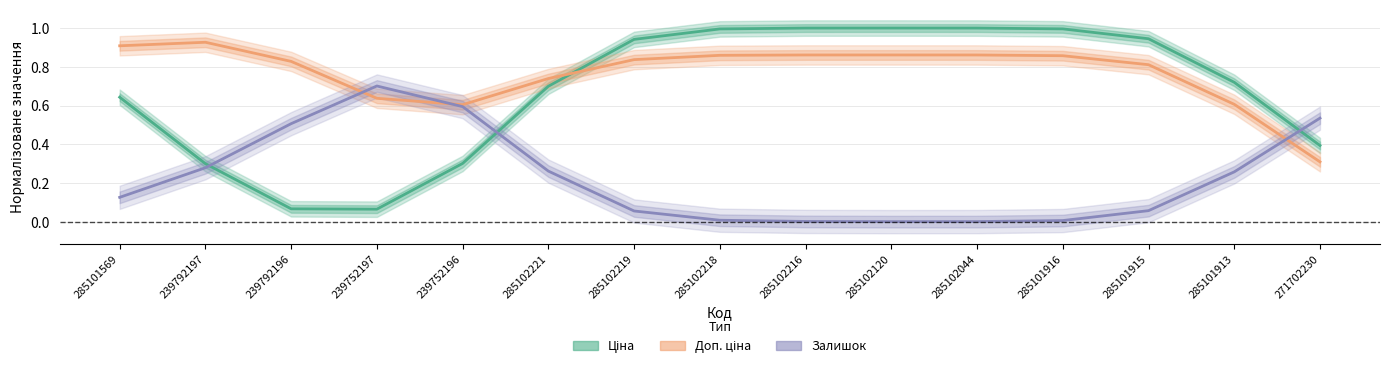

What is the sum of all Доп. ціна values?

11.5